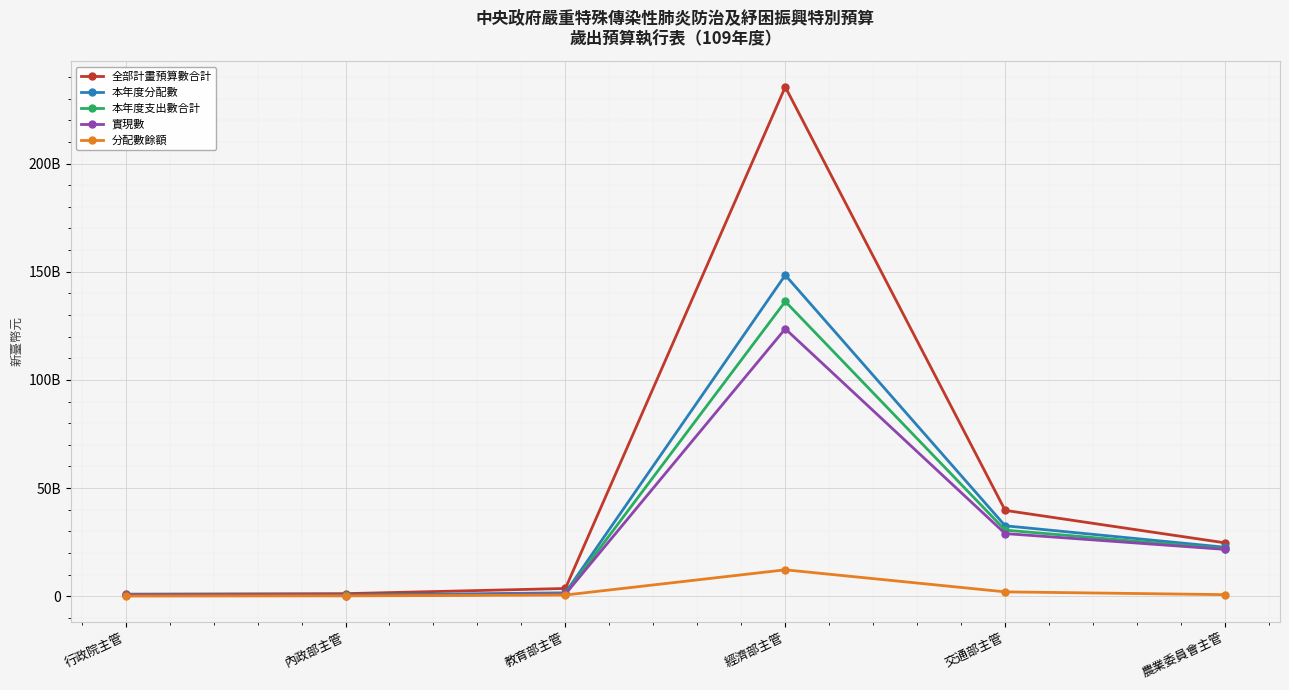

True or false: 分配數餘額 has a value of 57530200 at 行政院主管.

True